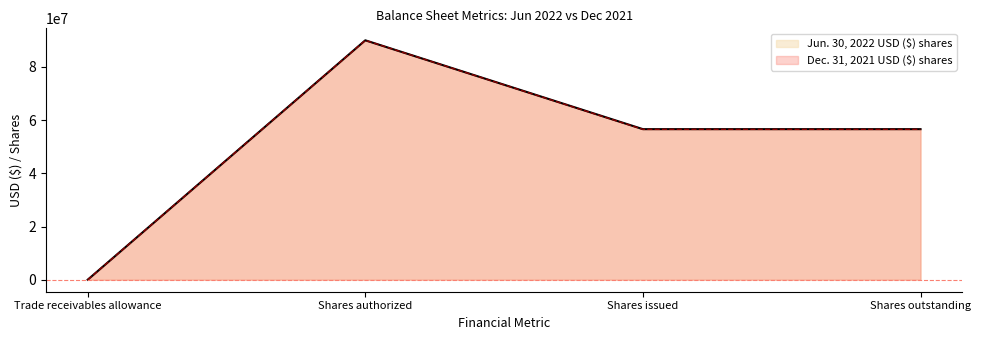

How many interior local peaks does the Jun. 30, 2022 USD ($) shares series have?

1